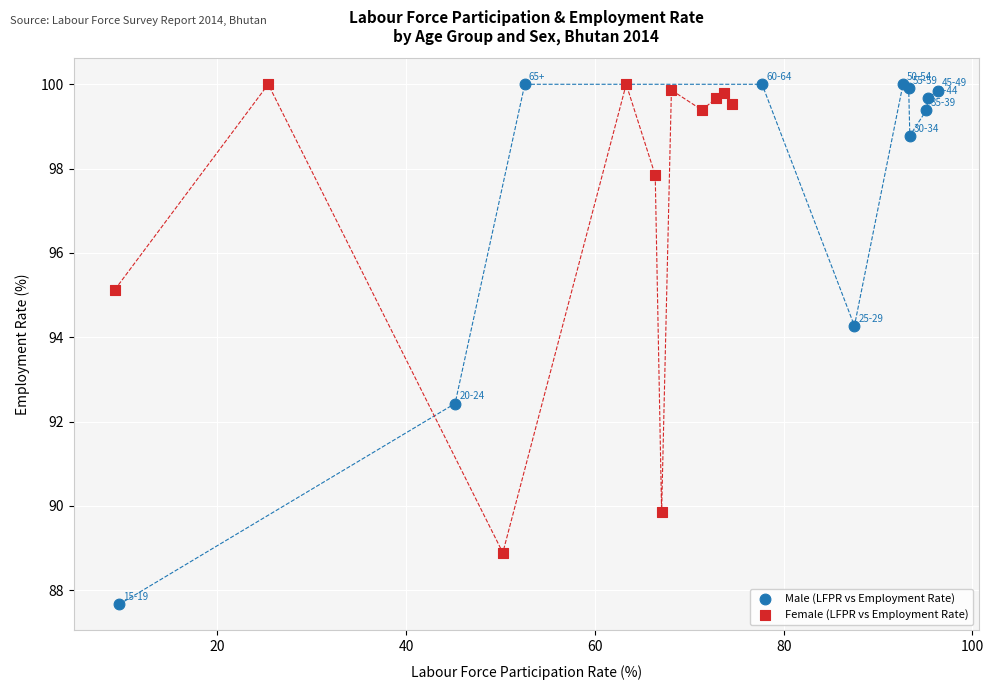

Which series contains the lowest Y value?

Male (LFPR vs Employment Rate)